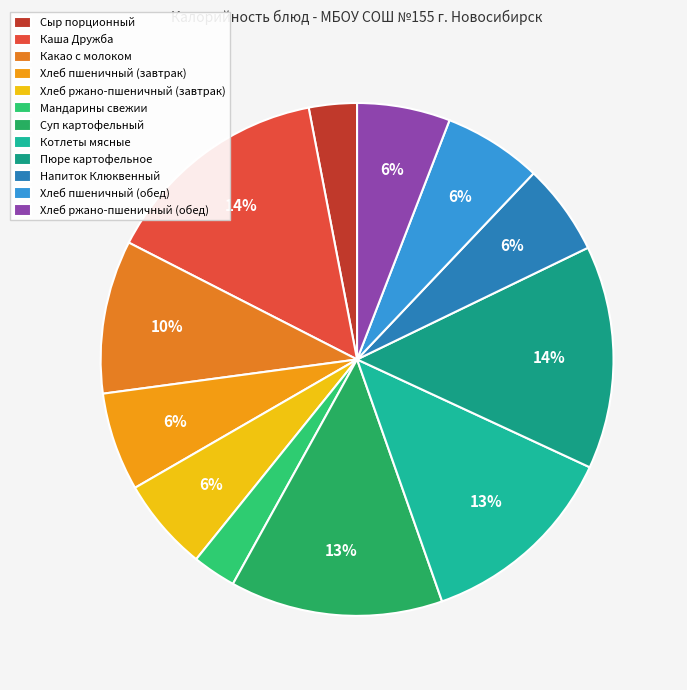

How many segments does this pie chart have?

12